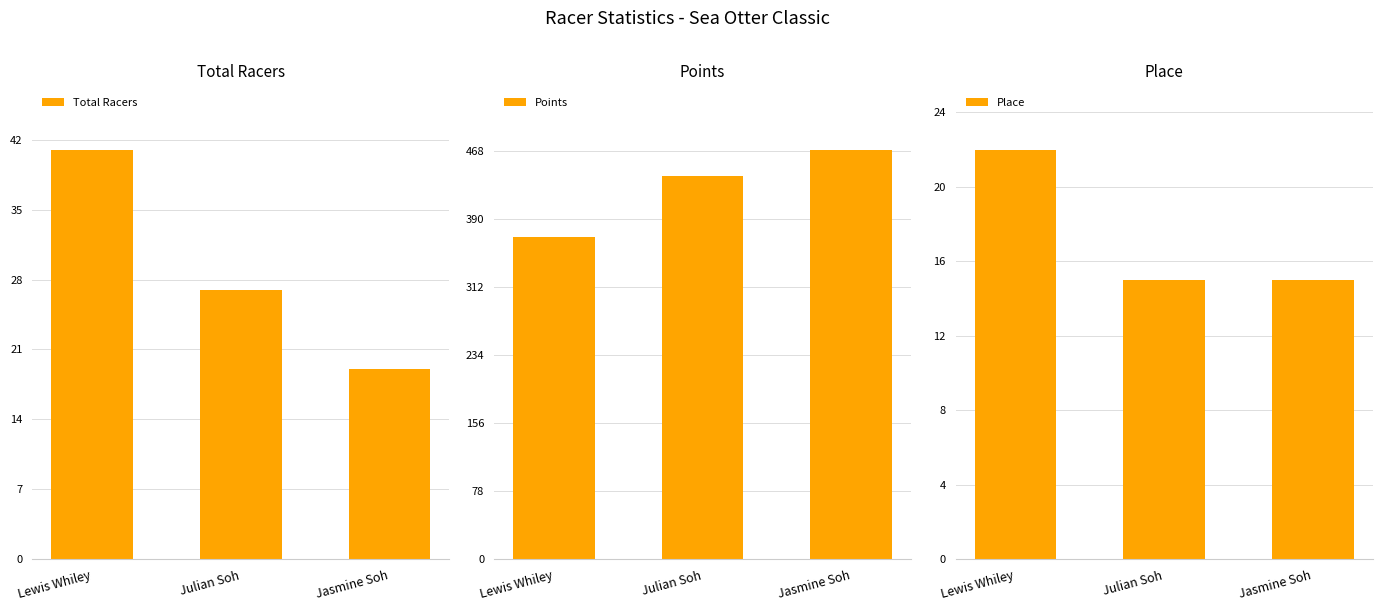

What is the label of the 2nd bar from the right?

Julian Soh